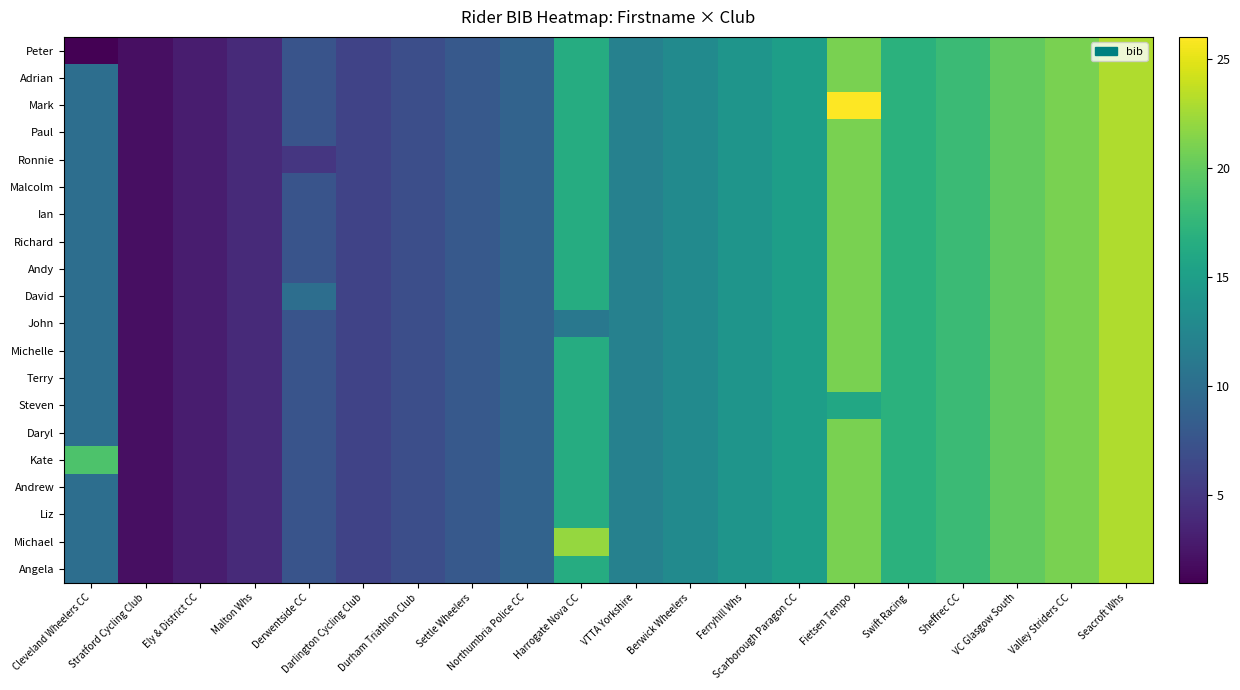

Reading right to left, list all the values displayed in this chart.

Peter: Seacroft Whs=23.0	Valley Striders CC=21.0	VC Glasgow South=20.0	Sheffrec CC=18.0	Swift Racing=17.0	Fietsen Tempo=21.0	Scarborough Paragon CC=15.0	Ferryhill Whs=14.0	Berwick Wheelers=13.0	VTTA Yorkshire=12.0	Harrogate Nova CC=16.5	Northumbria Police CC=9.0	Settle Wheelers=8.0	Durham Triathlon Club=7.0	Darlington Cycling Club=6.0	Derwentside CC=7.5	Malton Whs=4.0	Ely & District CC=3.0	Stratford Cycling Club=2.0	Cleveland Wheelers CC=1.0
Adrian: Seacroft Whs=23.0	Valley Striders CC=21.0	VC Glasgow South=20.0	Sheffrec CC=18.0	Swift Racing=17.0	Fietsen Tempo=21.0	Scarborough Paragon CC=15.0	Ferryhill Whs=14.0	Berwick Wheelers=13.0	VTTA Yorkshire=12.0	Harrogate Nova CC=16.5	Northumbria Police CC=9.0	Settle Wheelers=8.0	Durham Triathlon Club=7.0	Darlington Cycling Club=6.0	Derwentside CC=7.5	Malton Whs=4.0	Ely & District CC=3.0	Stratford Cycling Club=2.0	Cleveland Wheelers CC=10.0
Mark: Seacroft Whs=23.0	Valley Striders CC=21.0	VC Glasgow South=20.0	Sheffrec CC=18.0	Swift Racing=17.0	Fietsen Tempo=26.0	Scarborough Paragon CC=15.0	Ferryhill Whs=14.0	Berwick Wheelers=13.0	VTTA Yorkshire=12.0	Harrogate Nova CC=16.5	Northumbria Police CC=9.0	Settle Wheelers=8.0	Durham Triathlon Club=7.0	Darlington Cycling Club=6.0	Derwentside CC=7.5	Malton Whs=4.0	Ely & District CC=3.0	Stratford Cycling Club=2.0	Cleveland Wheelers CC=10.0
Paul: Seacroft Whs=23.0	Valley Striders CC=21.0	VC Glasgow South=20.0	Sheffrec CC=18.0	Swift Racing=17.0	Fietsen Tempo=21.0	Scarborough Paragon CC=15.0	Ferryhill Whs=14.0	Berwick Wheelers=13.0	VTTA Yorkshire=12.0	Harrogate Nova CC=16.5	Northumbria Police CC=9.0	Settle Wheelers=8.0	Durham Triathlon Club=7.0	Darlington Cycling Club=6.0	Derwentside CC=7.5	Malton Whs=4.0	Ely & District CC=3.0	Stratford Cycling Club=2.0	Cleveland Wheelers CC=10.0
Ronnie: Seacroft Whs=23.0	Valley Striders CC=21.0	VC Glasgow South=20.0	Sheffrec CC=18.0	Swift Racing=17.0	Fietsen Tempo=21.0	Scarborough Paragon CC=15.0	Ferryhill Whs=14.0	Berwick Wheelers=13.0	VTTA Yorkshire=12.0	Harrogate Nova CC=16.5	Northumbria Police CC=9.0	Settle Wheelers=8.0	Durham Triathlon Club=7.0	Darlington Cycling Club=6.0	Derwentside CC=5.0	Malton Whs=4.0	Ely & District CC=3.0	Stratford Cycling Club=2.0	Cleveland Wheelers CC=10.0
Malcolm: Seacroft Whs=23.0	Valley Striders CC=21.0	VC Glasgow South=20.0	Sheffrec CC=18.0	Swift Racing=17.0	Fietsen Tempo=21.0	Scarborough Paragon CC=15.0	Ferryhill Whs=14.0	Berwick Wheelers=13.0	VTTA Yorkshire=12.0	Harrogate Nova CC=16.5	Northumbria Police CC=9.0	Settle Wheelers=8.0	Durham Triathlon Club=7.0	Darlington Cycling Club=6.0	Derwentside CC=7.5	Malton Whs=4.0	Ely & District CC=3.0	Stratford Cycling Club=2.0	Cleveland Wheelers CC=10.0
Ian: Seacroft Whs=23.0	Valley Striders CC=21.0	VC Glasgow South=20.0	Sheffrec CC=18.0	Swift Racing=17.0	Fietsen Tempo=21.0	Scarborough Paragon CC=15.0	Ferryhill Whs=14.0	Berwick Wheelers=13.0	VTTA Yorkshire=12.0	Harrogate Nova CC=16.5	Northumbria Police CC=9.0	Settle Wheelers=8.0	Durham Triathlon Club=7.0	Darlington Cycling Club=6.0	Derwentside CC=7.5	Malton Whs=4.0	Ely & District CC=3.0	Stratford Cycling Club=2.0	Cleveland Wheelers CC=10.0
Richard: Seacroft Whs=23.0	Valley Striders CC=21.0	VC Glasgow South=20.0	Sheffrec CC=18.0	Swift Racing=17.0	Fietsen Tempo=21.0	Scarborough Paragon CC=15.0	Ferryhill Whs=14.0	Berwick Wheelers=13.0	VTTA Yorkshire=12.0	Harrogate Nova CC=16.5	Northumbria Police CC=9.0	Settle Wheelers=8.0	Durham Triathlon Club=7.0	Darlington Cycling Club=6.0	Derwentside CC=7.5	Malton Whs=4.0	Ely & District CC=3.0	Stratford Cycling Club=2.0	Cleveland Wheelers CC=10.0
Andy: Seacroft Whs=23.0	Valley Striders CC=21.0	VC Glasgow South=20.0	Sheffrec CC=18.0	Swift Racing=17.0	Fietsen Tempo=21.0	Scarborough Paragon CC=15.0	Ferryhill Whs=14.0	Berwick Wheelers=13.0	VTTA Yorkshire=12.0	Harrogate Nova CC=16.5	Northumbria Police CC=9.0	Settle Wheelers=8.0	Durham Triathlon Club=7.0	Darlington Cycling Club=6.0	Derwentside CC=7.5	Malton Whs=4.0	Ely & District CC=3.0	Stratford Cycling Club=2.0	Cleveland Wheelers CC=10.0
David: Seacroft Whs=23.0	Valley Striders CC=21.0	VC Glasgow South=20.0	Sheffrec CC=18.0	Swift Racing=17.0	Fietsen Tempo=21.0	Scarborough Paragon CC=15.0	Ferryhill Whs=14.0	Berwick Wheelers=13.0	VTTA Yorkshire=12.0	Harrogate Nova CC=16.5	Northumbria Police CC=9.0	Settle Wheelers=8.0	Durham Triathlon Club=7.0	Darlington Cycling Club=6.0	Derwentside CC=10.0	Malton Whs=4.0	Ely & District CC=3.0	Stratford Cycling Club=2.0	Cleveland Wheelers CC=10.0
John: Seacroft Whs=23.0	Valley Striders CC=21.0	VC Glasgow South=20.0	Sheffrec CC=18.0	Swift Racing=17.0	Fietsen Tempo=21.0	Scarborough Paragon CC=15.0	Ferryhill Whs=14.0	Berwick Wheelers=13.0	VTTA Yorkshire=12.0	Harrogate Nova CC=11.0	Northumbria Police CC=9.0	Settle Wheelers=8.0	Durham Triathlon Club=7.0	Darlington Cycling Club=6.0	Derwentside CC=7.5	Malton Whs=4.0	Ely & District CC=3.0	Stratford Cycling Club=2.0	Cleveland Wheelers CC=10.0
Michelle: Seacroft Whs=23.0	Valley Striders CC=21.0	VC Glasgow South=20.0	Sheffrec CC=18.0	Swift Racing=17.0	Fietsen Tempo=21.0	Scarborough Paragon CC=15.0	Ferryhill Whs=14.0	Berwick Wheelers=13.0	VTTA Yorkshire=12.0	Harrogate Nova CC=16.5	Northumbria Police CC=9.0	Settle Wheelers=8.0	Durham Triathlon Club=7.0	Darlington Cycling Club=6.0	Derwentside CC=7.5	Malton Whs=4.0	Ely & District CC=3.0	Stratford Cycling Club=2.0	Cleveland Wheelers CC=10.0
Terry: Seacroft Whs=23.0	Valley Striders CC=21.0	VC Glasgow South=20.0	Sheffrec CC=18.0	Swift Racing=17.0	Fietsen Tempo=21.0	Scarborough Paragon CC=15.0	Ferryhill Whs=14.0	Berwick Wheelers=13.0	VTTA Yorkshire=12.0	Harrogate Nova CC=16.5	Northumbria Police CC=9.0	Settle Wheelers=8.0	Durham Triathlon Club=7.0	Darlington Cycling Club=6.0	Derwentside CC=7.5	Malton Whs=4.0	Ely & District CC=3.0	Stratford Cycling Club=2.0	Cleveland Wheelers CC=10.0
Steven: Seacroft Whs=23.0	Valley Striders CC=21.0	VC Glasgow South=20.0	Sheffrec CC=18.0	Swift Racing=17.0	Fietsen Tempo=16.0	Scarborough Paragon CC=15.0	Ferryhill Whs=14.0	Berwick Wheelers=13.0	VTTA Yorkshire=12.0	Harrogate Nova CC=16.5	Northumbria Police CC=9.0	Settle Wheelers=8.0	Durham Triathlon Club=7.0	Darlington Cycling Club=6.0	Derwentside CC=7.5	Malton Whs=4.0	Ely & District CC=3.0	Stratford Cycling Club=2.0	Cleveland Wheelers CC=10.0
Daryl: Seacroft Whs=23.0	Valley Striders CC=21.0	VC Glasgow South=20.0	Sheffrec CC=18.0	Swift Racing=17.0	Fietsen Tempo=21.0	Scarborough Paragon CC=15.0	Ferryhill Whs=14.0	Berwick Wheelers=13.0	VTTA Yorkshire=12.0	Harrogate Nova CC=16.5	Northumbria Police CC=9.0	Settle Wheelers=8.0	Durham Triathlon Club=7.0	Darlington Cycling Club=6.0	Derwentside CC=7.5	Malton Whs=4.0	Ely & District CC=3.0	Stratford Cycling Club=2.0	Cleveland Wheelers CC=10.0
Kate: Seacroft Whs=23.0	Valley Striders CC=21.0	VC Glasgow South=20.0	Sheffrec CC=18.0	Swift Racing=17.0	Fietsen Tempo=21.0	Scarborough Paragon CC=15.0	Ferryhill Whs=14.0	Berwick Wheelers=13.0	VTTA Yorkshire=12.0	Harrogate Nova CC=16.5	Northumbria Police CC=9.0	Settle Wheelers=8.0	Durham Triathlon Club=7.0	Darlington Cycling Club=6.0	Derwentside CC=7.5	Malton Whs=4.0	Ely & District CC=3.0	Stratford Cycling Club=2.0	Cleveland Wheelers CC=19.0
Andrew: Seacroft Whs=23.0	Valley Striders CC=21.0	VC Glasgow South=20.0	Sheffrec CC=18.0	Swift Racing=17.0	Fietsen Tempo=21.0	Scarborough Paragon CC=15.0	Ferryhill Whs=14.0	Berwick Wheelers=13.0	VTTA Yorkshire=12.0	Harrogate Nova CC=16.5	Northumbria Police CC=9.0	Settle Wheelers=8.0	Durham Triathlon Club=7.0	Darlington Cycling Club=6.0	Derwentside CC=7.5	Malton Whs=4.0	Ely & District CC=3.0	Stratford Cycling Club=2.0	Cleveland Wheelers CC=10.0
Liz: Seacroft Whs=23.0	Valley Striders CC=21.0	VC Glasgow South=20.0	Sheffrec CC=18.0	Swift Racing=17.0	Fietsen Tempo=21.0	Scarborough Paragon CC=15.0	Ferryhill Whs=14.0	Berwick Wheelers=13.0	VTTA Yorkshire=12.0	Harrogate Nova CC=16.5	Northumbria Police CC=9.0	Settle Wheelers=8.0	Durham Triathlon Club=7.0	Darlington Cycling Club=6.0	Derwentside CC=7.5	Malton Whs=4.0	Ely & District CC=3.0	Stratford Cycling Club=2.0	Cleveland Wheelers CC=10.0
Michael: Seacroft Whs=23.0	Valley Striders CC=21.0	VC Glasgow South=20.0	Sheffrec CC=18.0	Swift Racing=17.0	Fietsen Tempo=21.0	Scarborough Paragon CC=15.0	Ferryhill Whs=14.0	Berwick Wheelers=13.0	VTTA Yorkshire=12.0	Harrogate Nova CC=22.0	Northumbria Police CC=9.0	Settle Wheelers=8.0	Durham Triathlon Club=7.0	Darlington Cycling Club=6.0	Derwentside CC=7.5	Malton Whs=4.0	Ely & District CC=3.0	Stratford Cycling Club=2.0	Cleveland Wheelers CC=10.0
Angela: Seacroft Whs=23.0	Valley Striders CC=21.0	VC Glasgow South=20.0	Sheffrec CC=18.0	Swift Racing=17.0	Fietsen Tempo=21.0	Scarborough Paragon CC=15.0	Ferryhill Whs=14.0	Berwick Wheelers=13.0	VTTA Yorkshire=12.0	Harrogate Nova CC=16.5	Northumbria Police CC=9.0	Settle Wheelers=8.0	Durham Triathlon Club=7.0	Darlington Cycling Club=6.0	Derwentside CC=7.5	Malton Whs=4.0	Ely & District CC=3.0	Stratford Cycling Club=2.0	Cleveland Wheelers CC=10.0